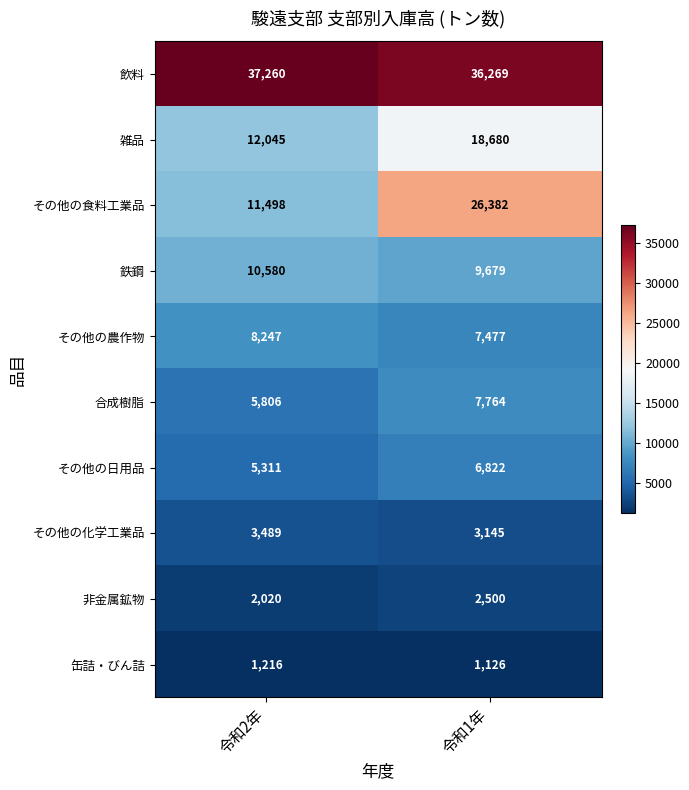

Between 令和2年 and 令和1年, which series saw the biggest shift?

その他の食料工業品